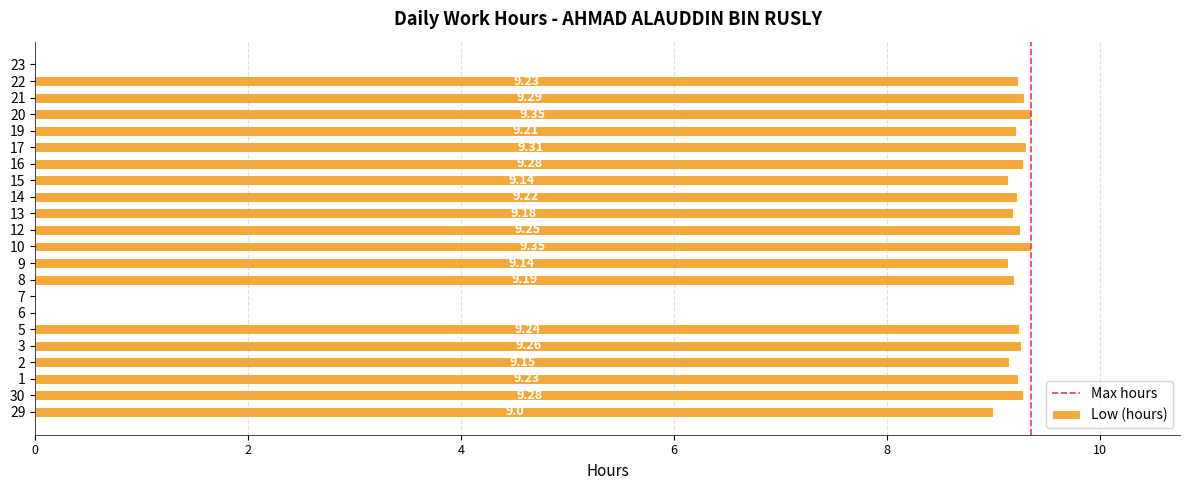

Is it true that the value at 7 is 0.0?

True